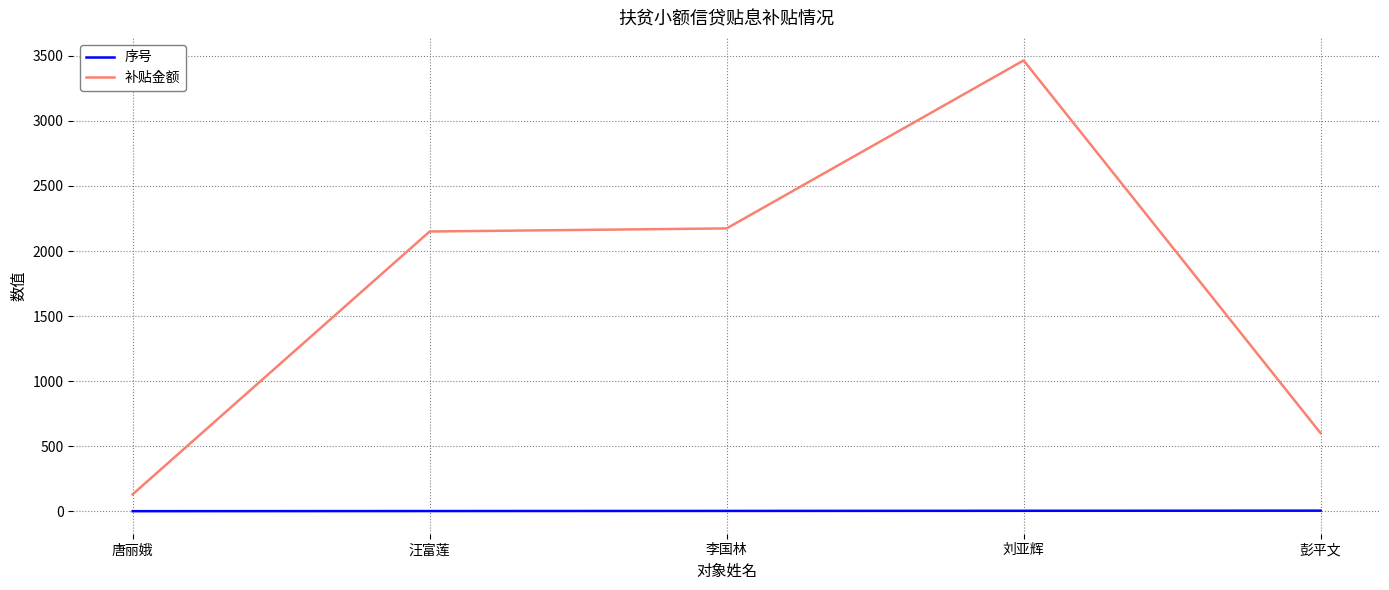

At which category is the sum across all series the highest?

刘亚辉